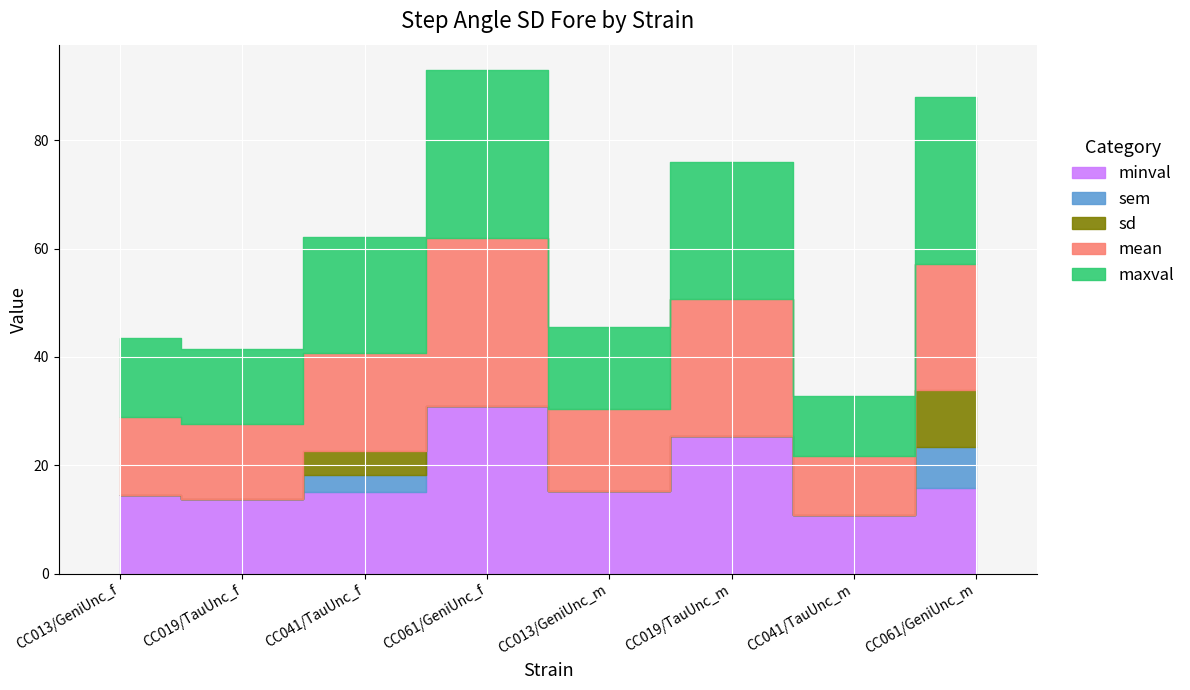

Where is the first local maximum for minval?

CC061/GeniUnc_f